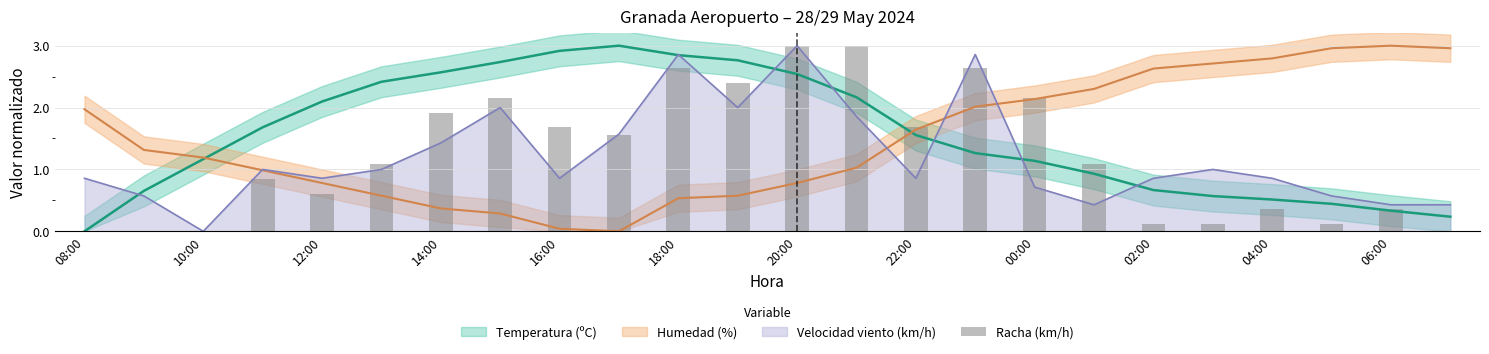

What is the label of the 8th bar from the right?

00:00